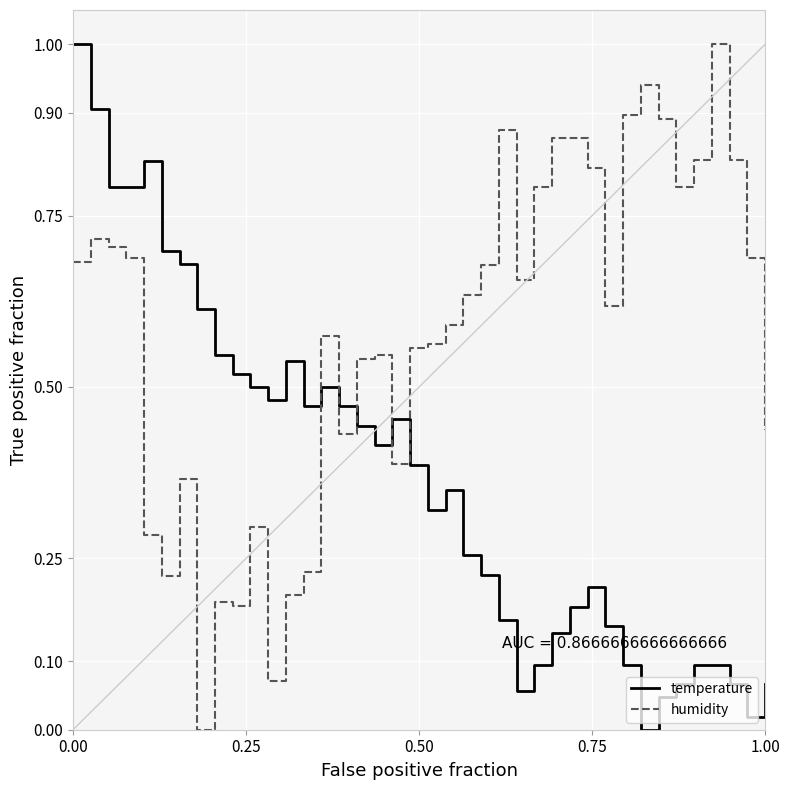

What is the highest value of the temperature series?

1.0